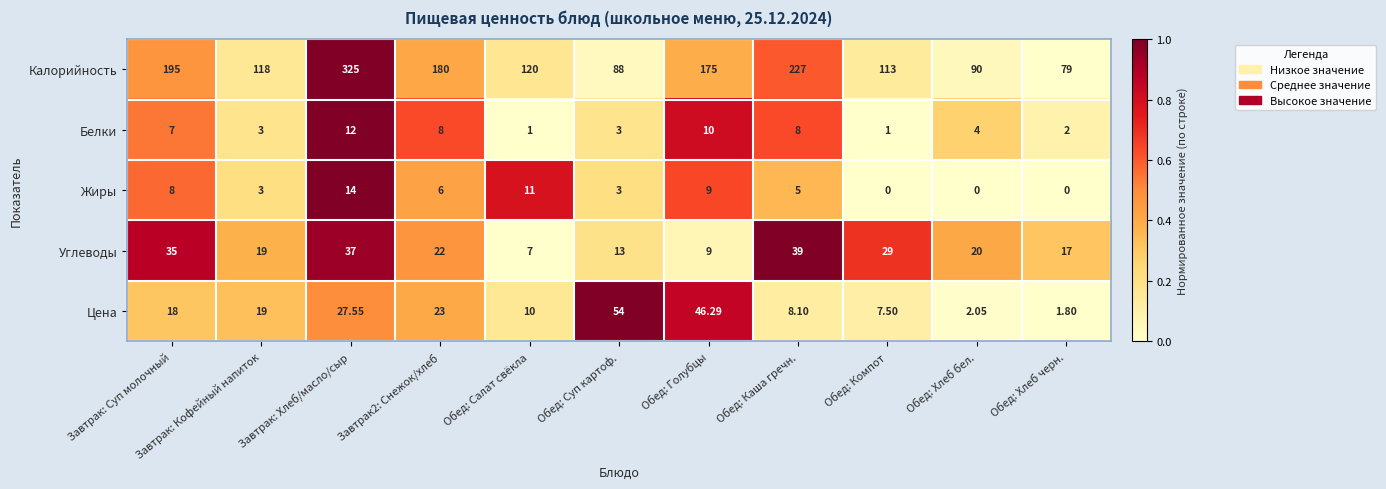

At which category is the sum across all series the highest?

Завтрак: Хлеб/масло/сыр